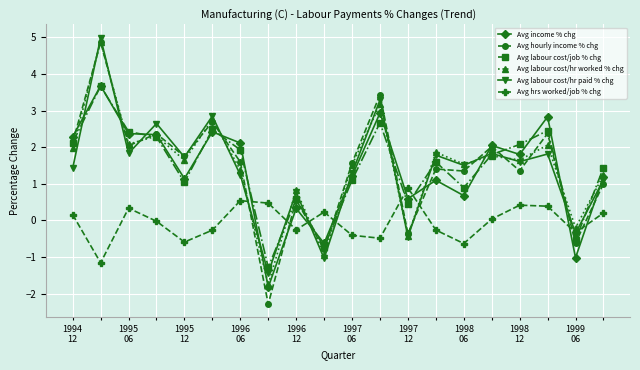

What is the value of the Avg hourly income % chg point at the 12th from the left?

3.4